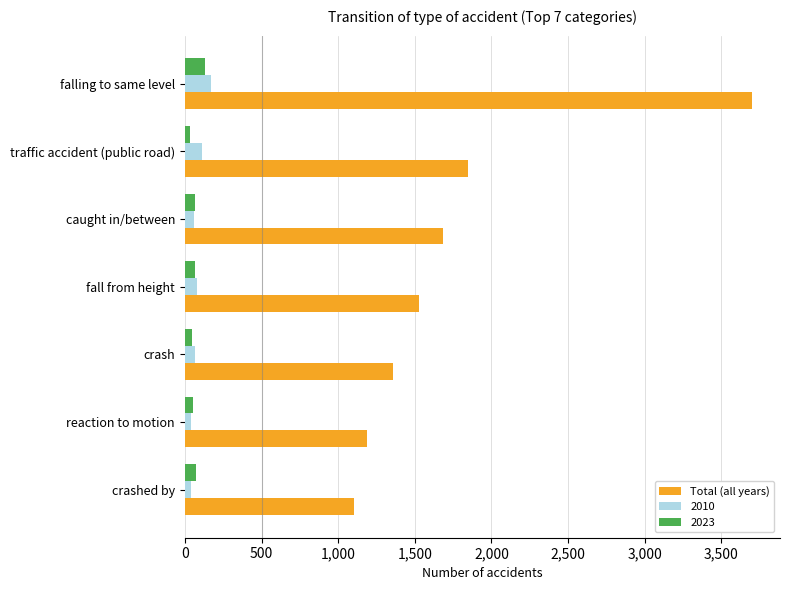

At which label is Total (all years) closest to 2399?

traffic accident (public road)